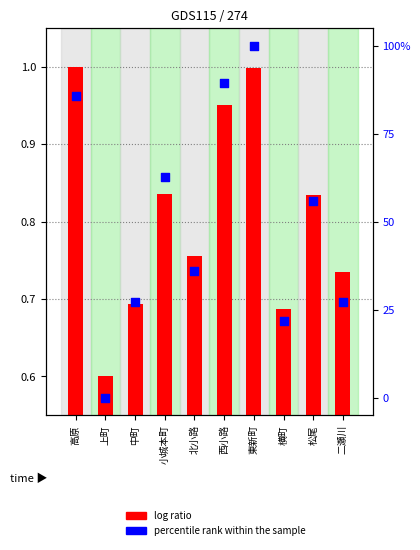

Which series has the largest total across all categories?

percentile rank within the sample